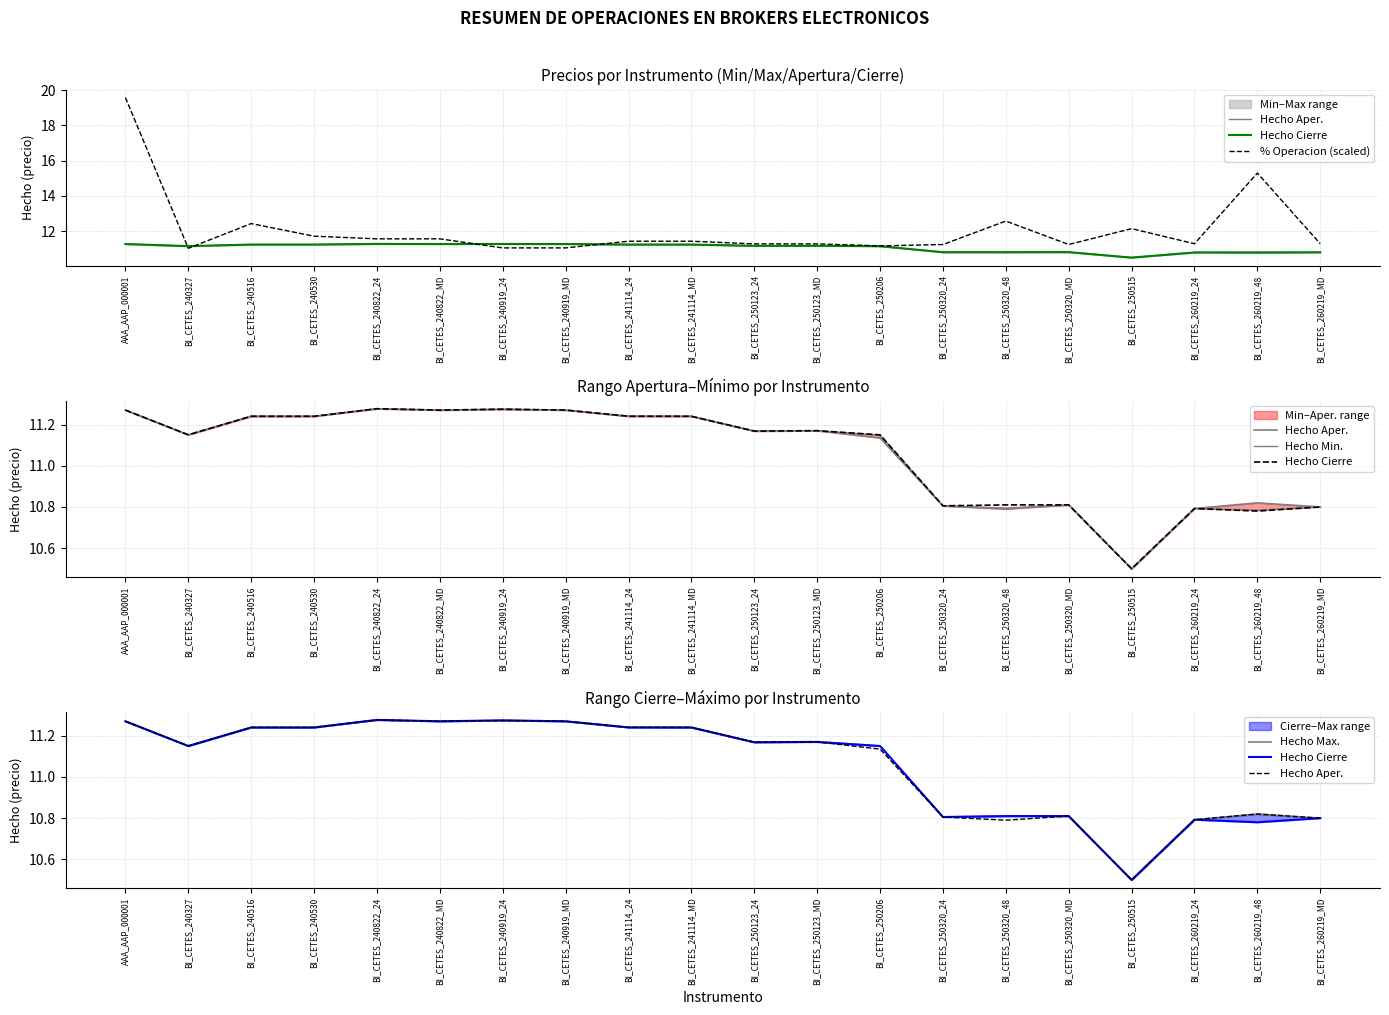

Is the value of Hecho Max. at BI_CETES_241114_24 greater than the value of Hecho Min. at BI_CETES_241114_24?

No